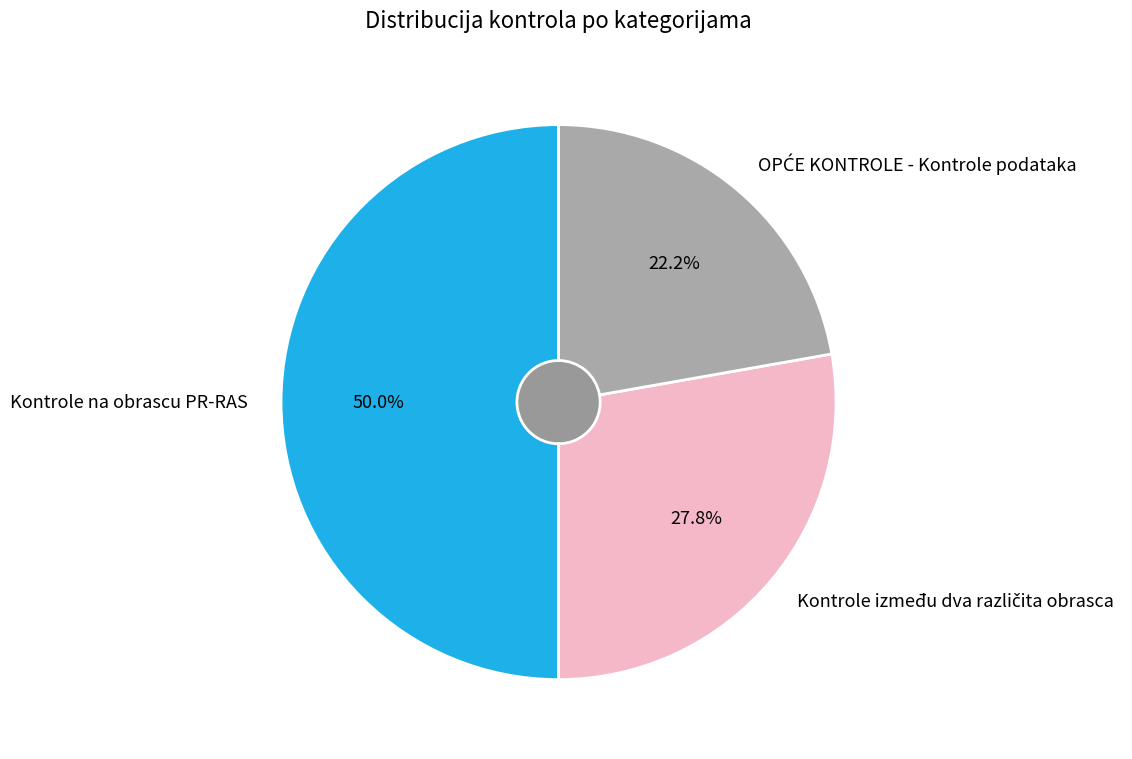

What is the largest slice in the pie chart?

Kontrole na obrascu PR-RAS